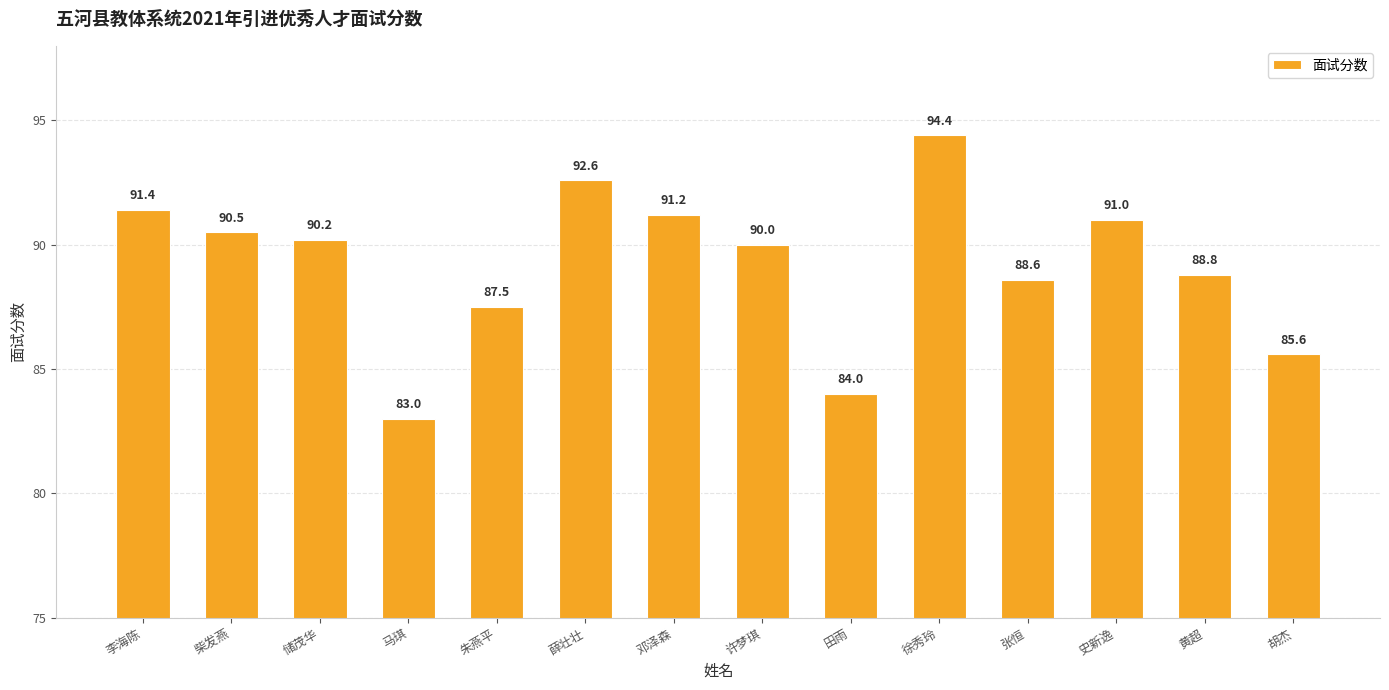

What is the label of the 4th bar from the right?

张恒